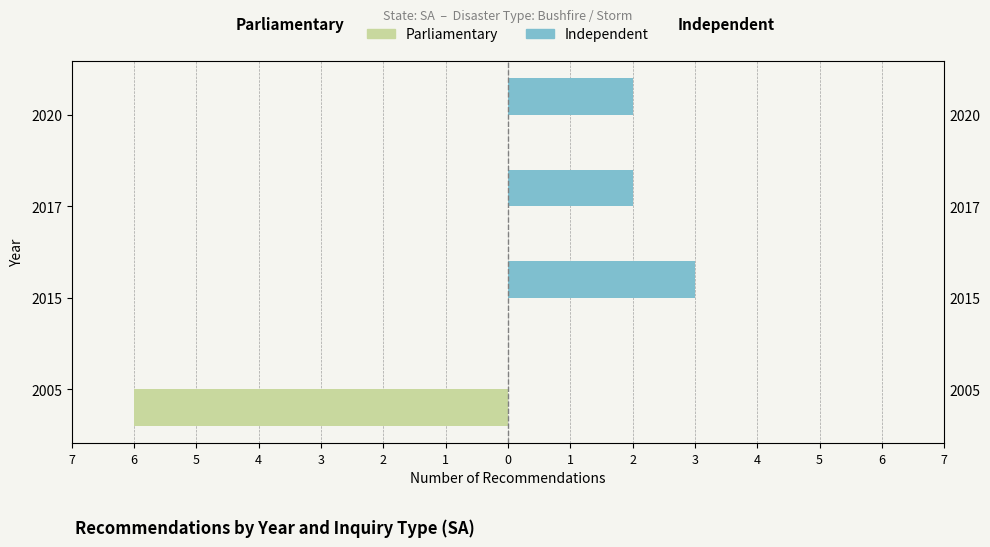

How many categories are shown in the chart?

4